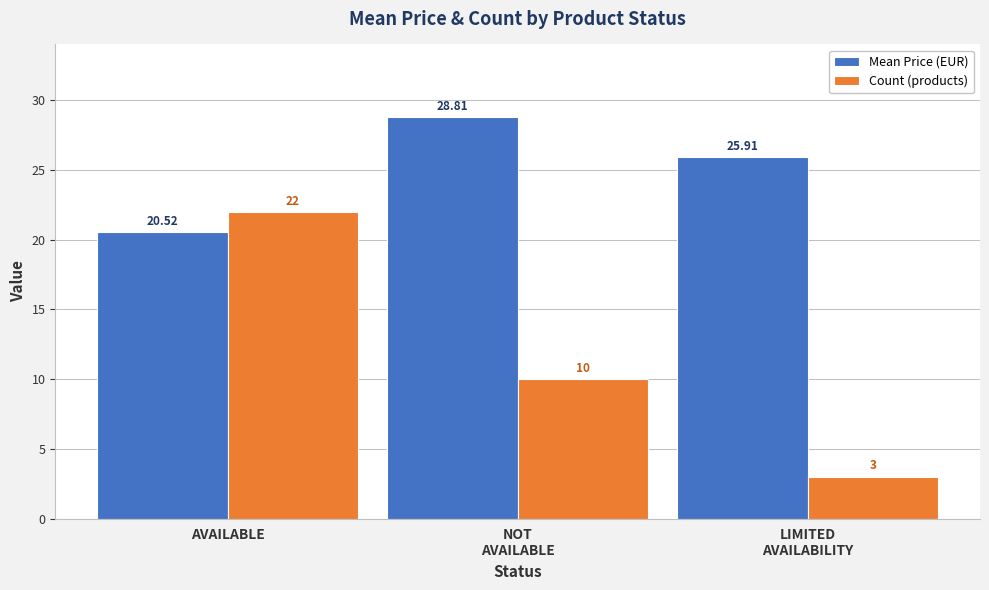

Which series has the largest range (max minus min)?

Count (products)